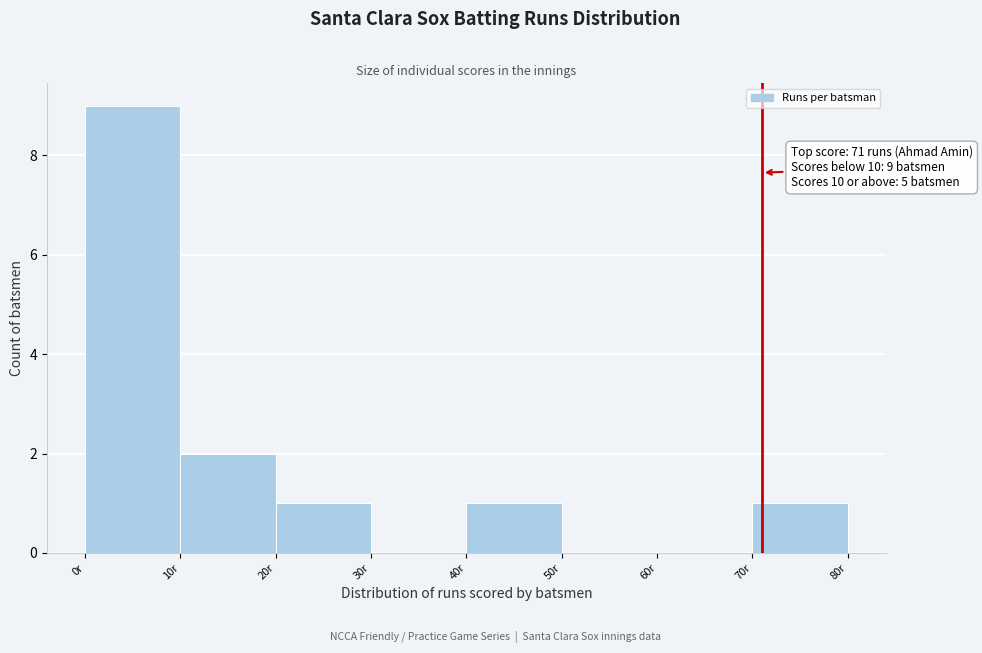

Over which range of the x-axis is the bar tallest?

0 to 10